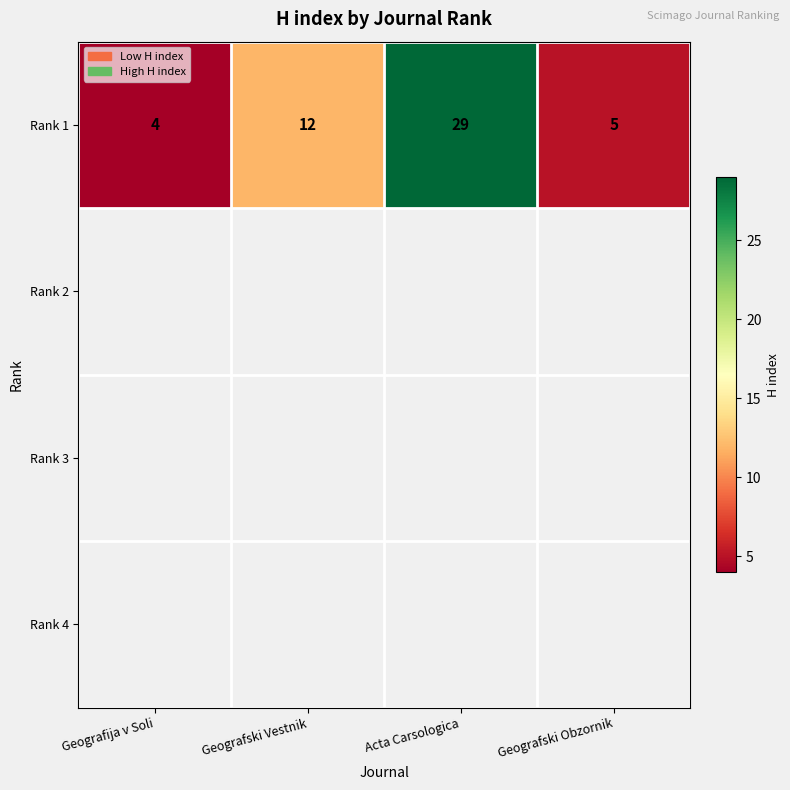

Where is Rank 1 nearest to the value 16?

Geografski Vestnik